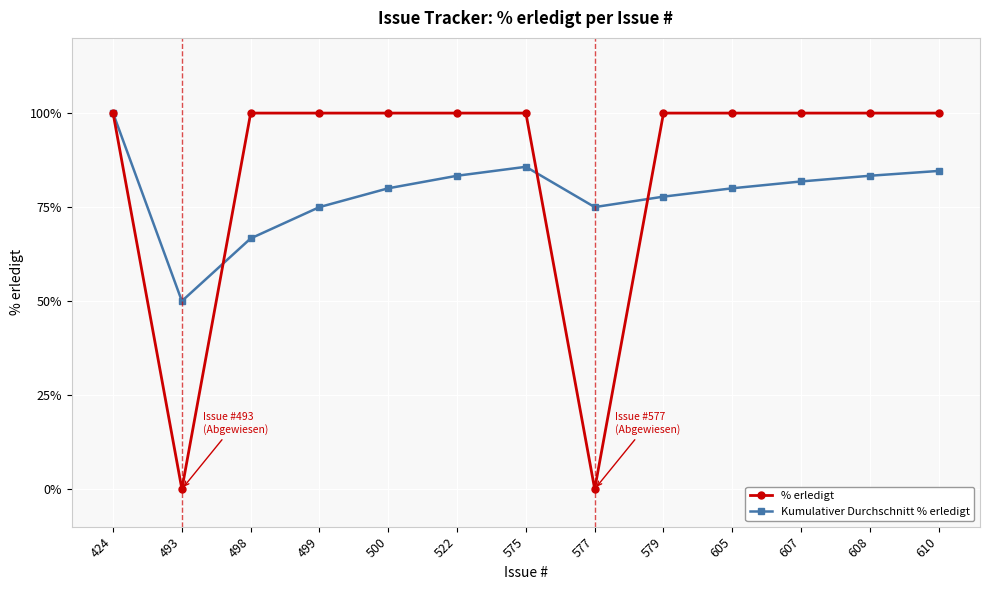

Reading left to right, list all the values displayed in this chart.

% erledigt: 100.0	0.0	100.0	100.0	100.0	100.0	100.0	0.0	100.0	100.0	100.0	100.0	100.0
Kumulativer Durchschnitt % erledigt: 100.0	50.0	66.7	75.0	80.0	83.3	85.7	75.0	77.8	80.0	81.8	83.3	84.6